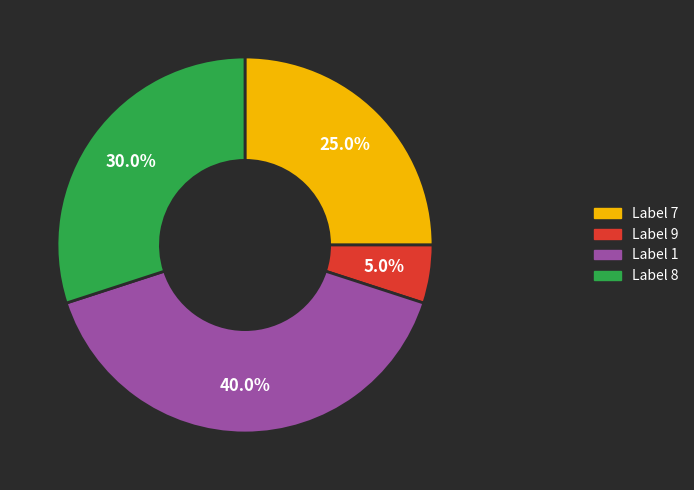

Is there any slice that represents more than half of the pie?

No